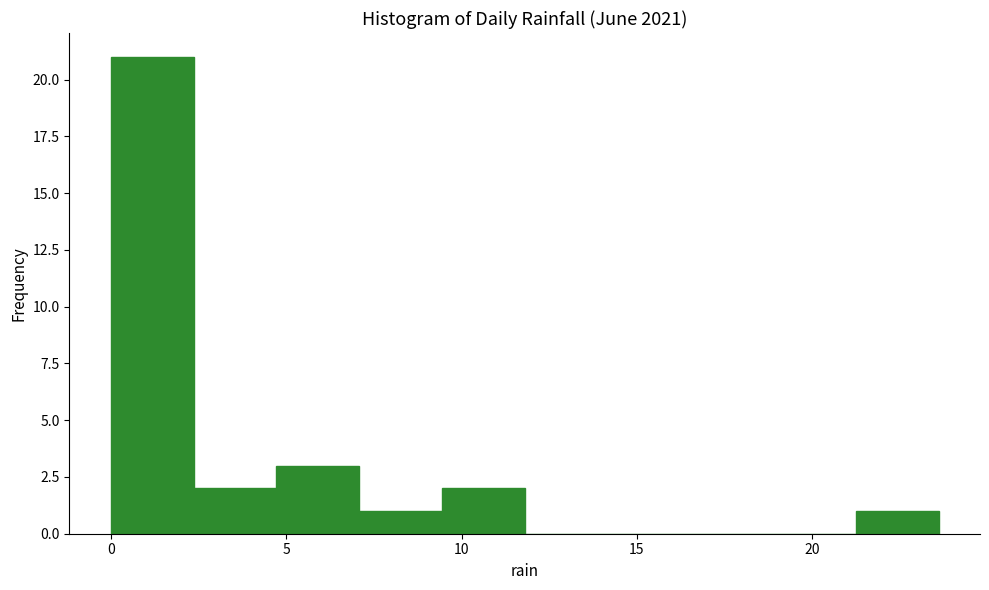

Reading left to right, list every bar in this chart as the range it spans on the x-axis followed by its height. Neither the bar edges nor the heights are printed on the chart, so give them approximately, as read against the axes.

0.0 to 2.5: 21
2.5 to 4.5: 2
4.5 to 7.0: 3
7.0 to 9.5: 1
9.5 to 12.0: 2
12.0 to 14.0: 0
14.0 to 16.5: 0
16.5 to 19.0: 0
19.0 to 21.0: 0
21.0 to 23.5: 1